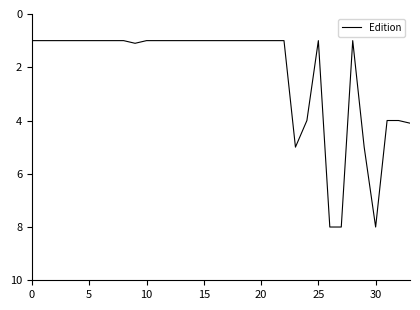

Is this an area chart (filled region under the line)?

No